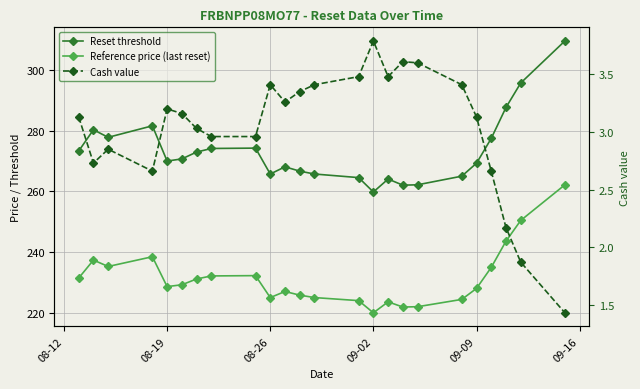

True or false: Reference price (last reset) has more than 1 interior local peaks.

True